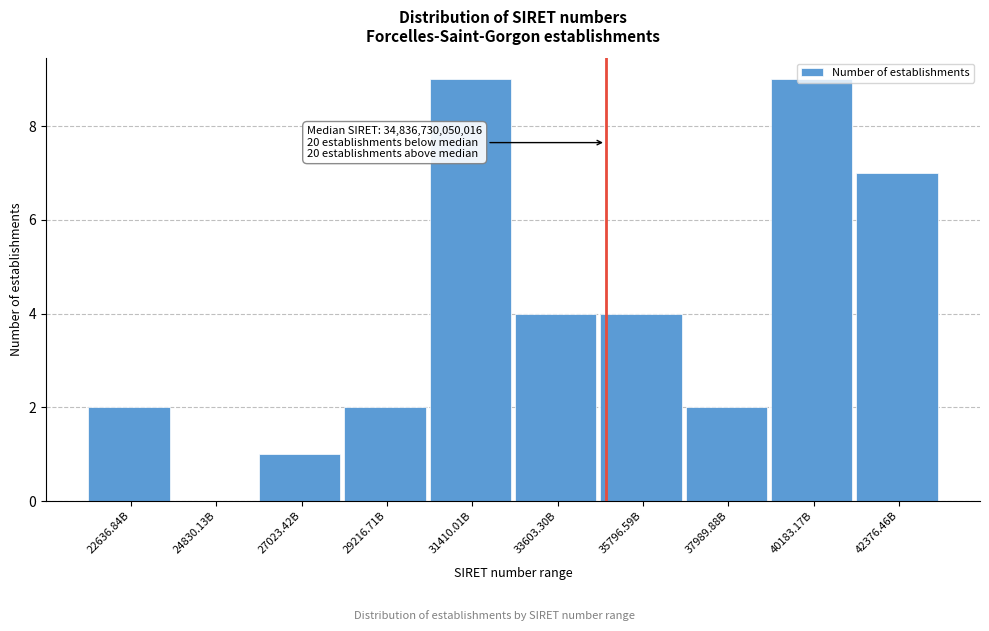

What is the change in value from 33603.30B to 40183.17B?

+5